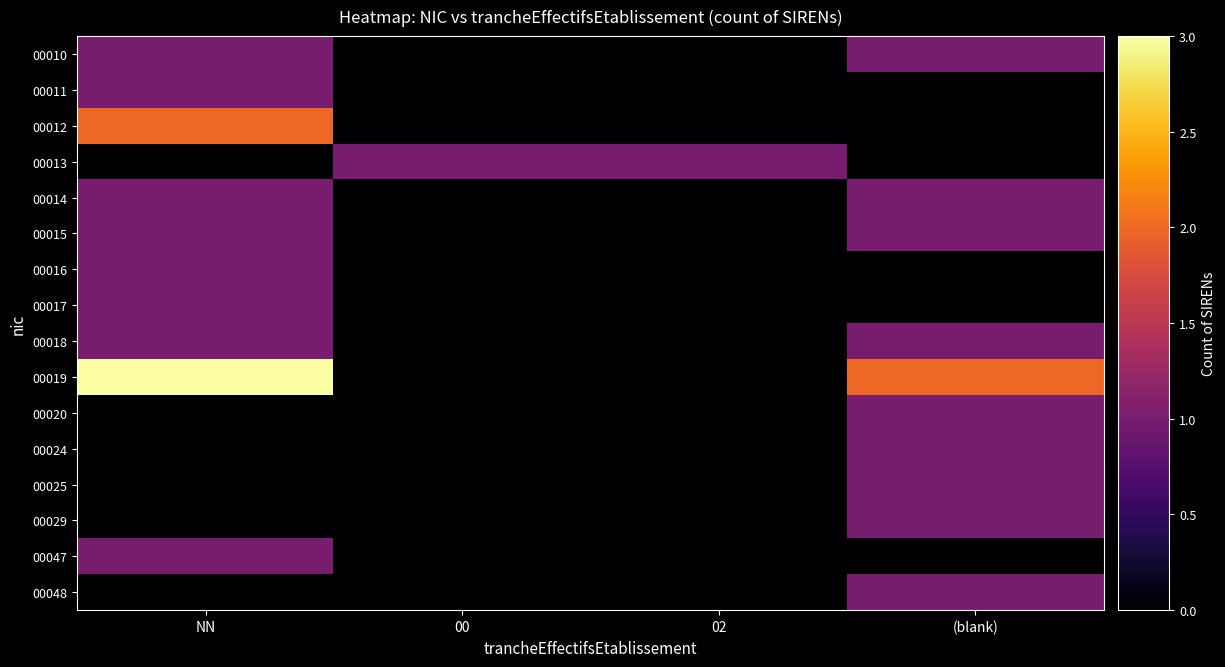

Between NN and 02, which is larger?

NN